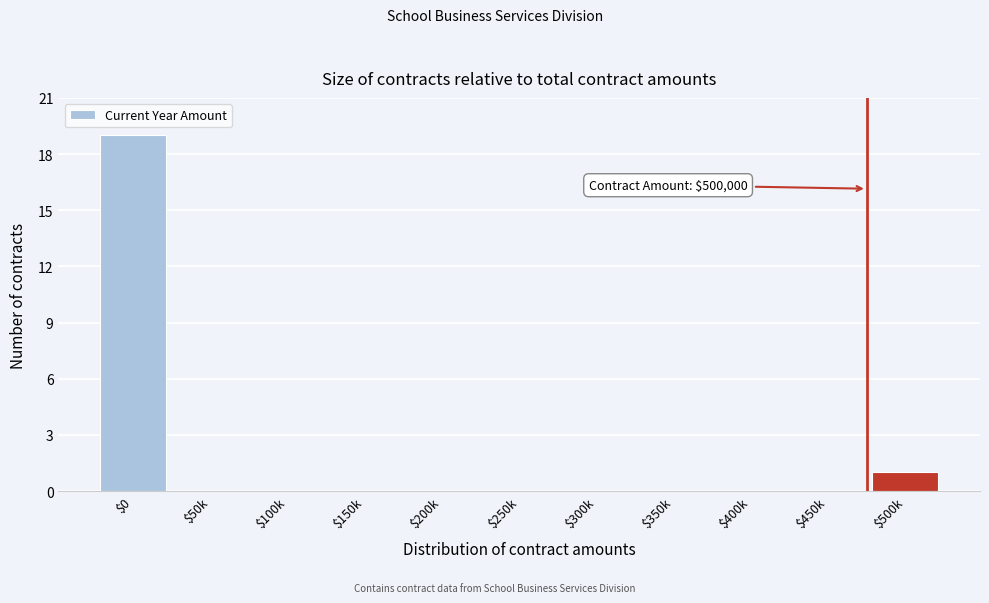

The value at $50k is -13. True or false?

False